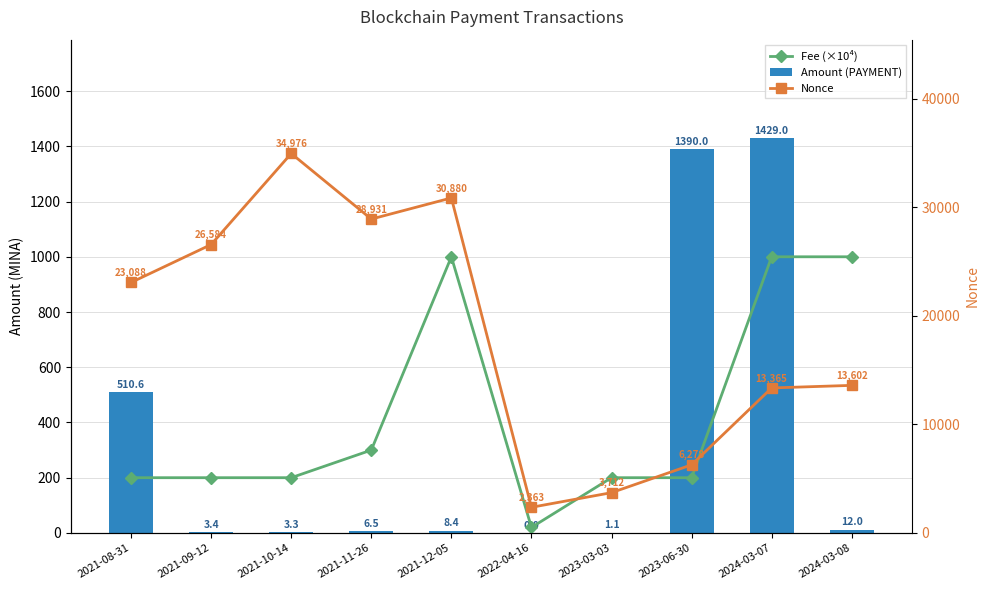

What is the label of the 2nd bar from the right?

2024-03-07